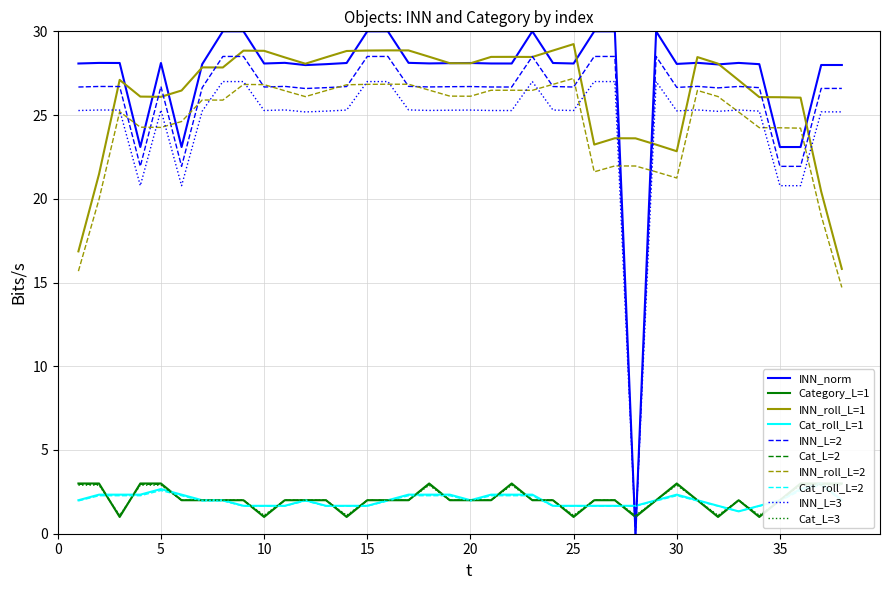

What is the maximum value for INN_L=2?

28.5